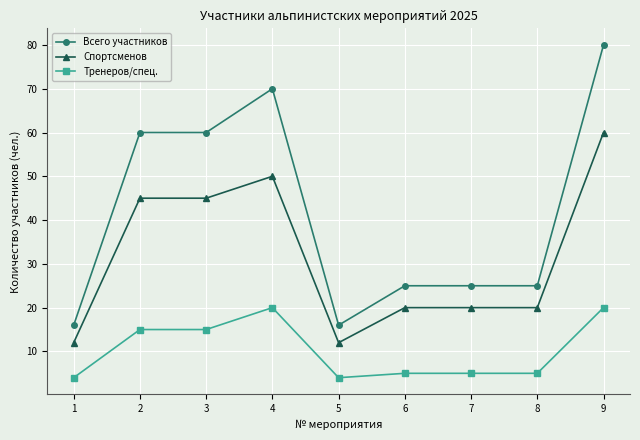

True or false: Всего участников has more than 0 interior local peaks.

True